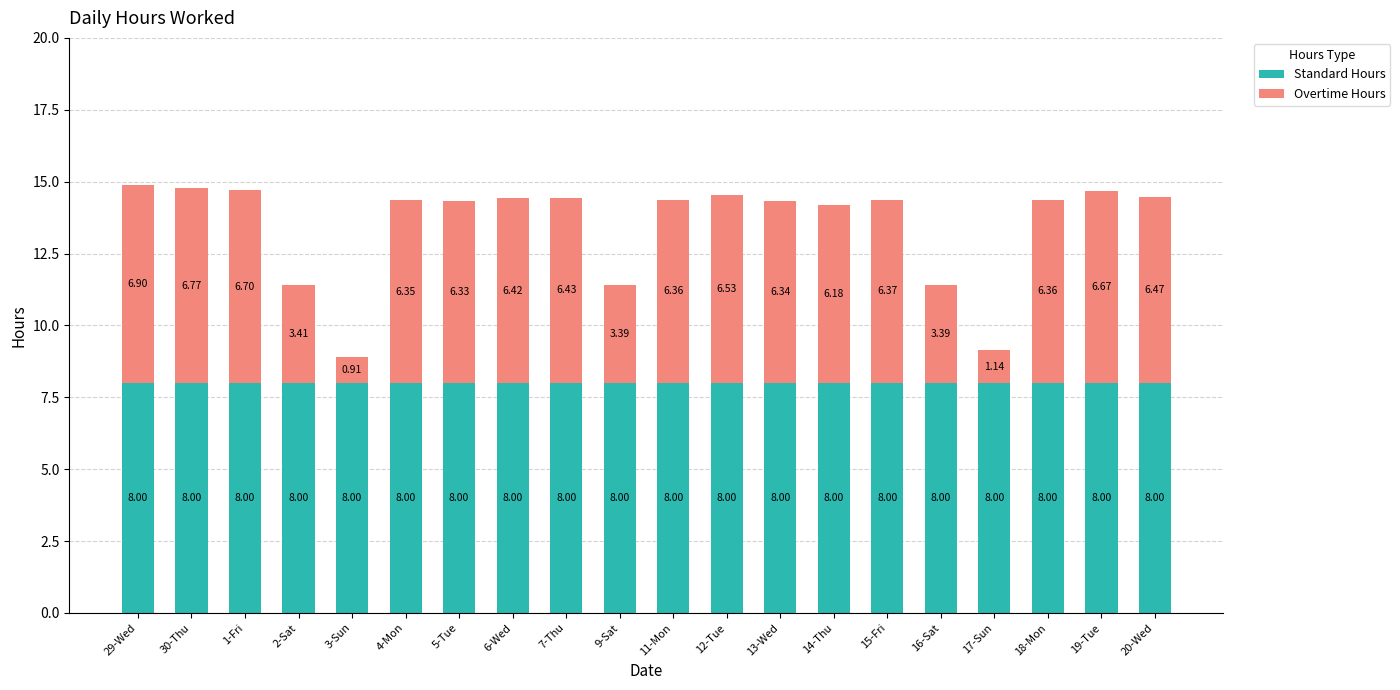

What is the sum of the Standard Hours values at 4-Mon and 15-Fri?

16.0